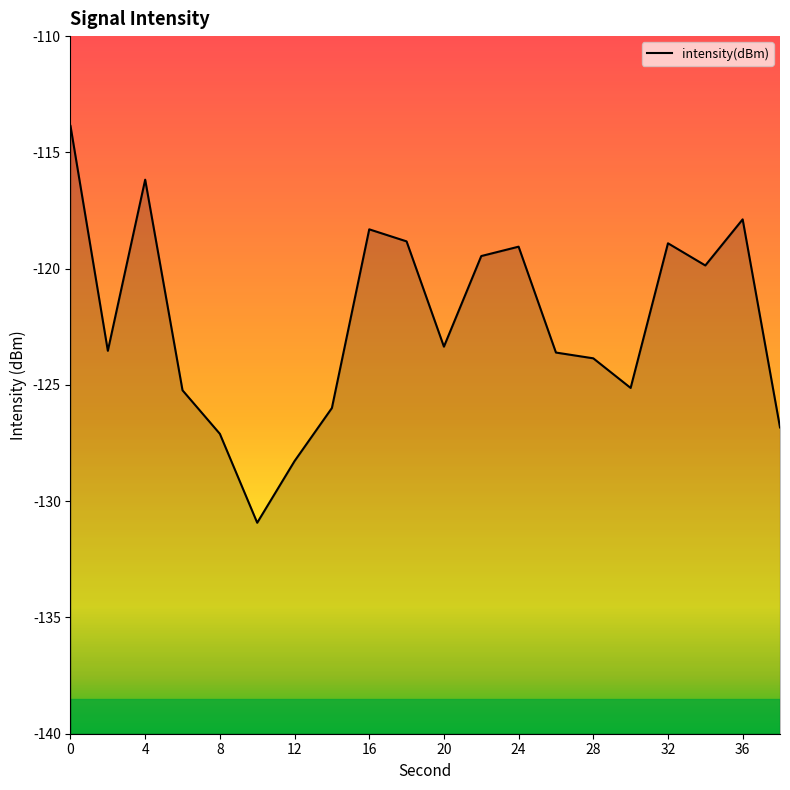

The chart shows a value of -179.7 at 13. True or false?

False